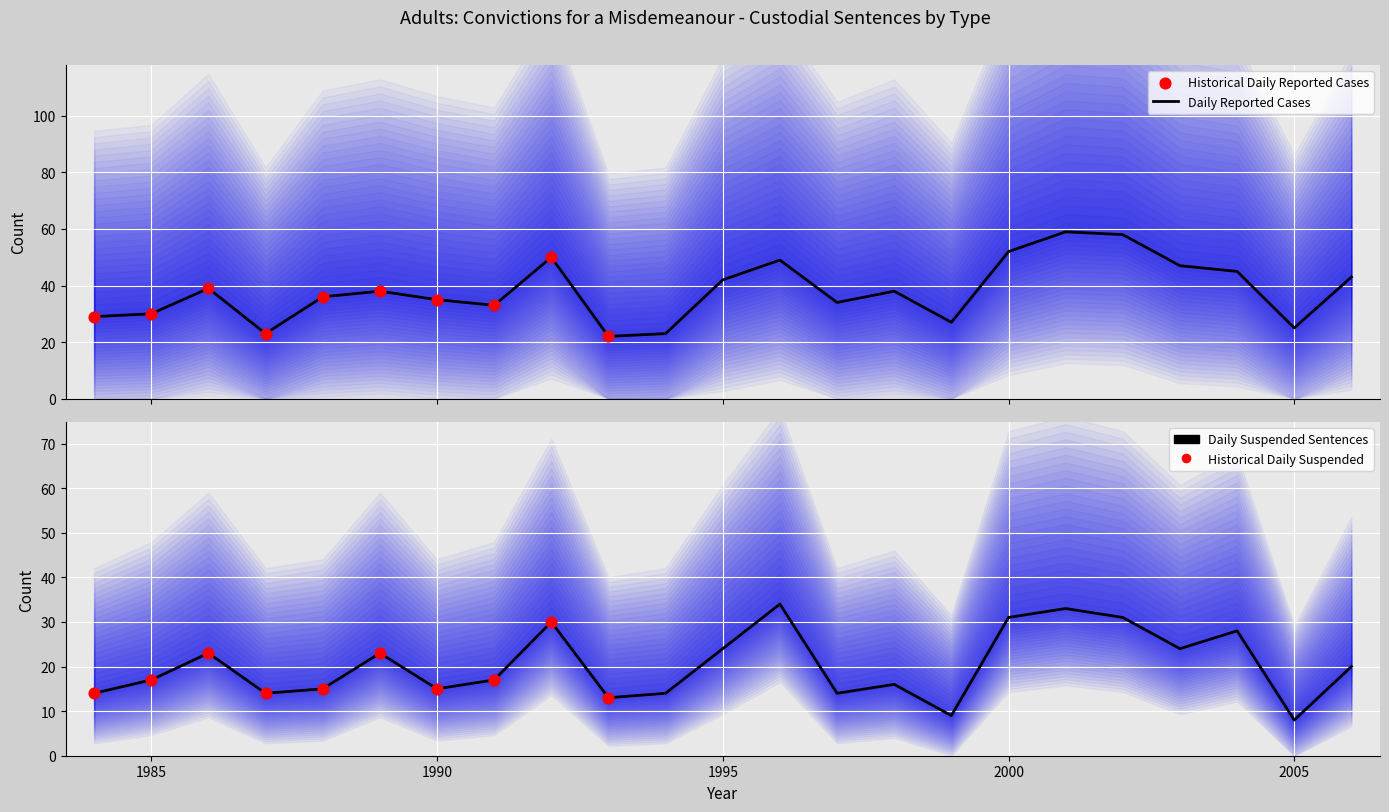

What is the total value across all series at 2000?

83